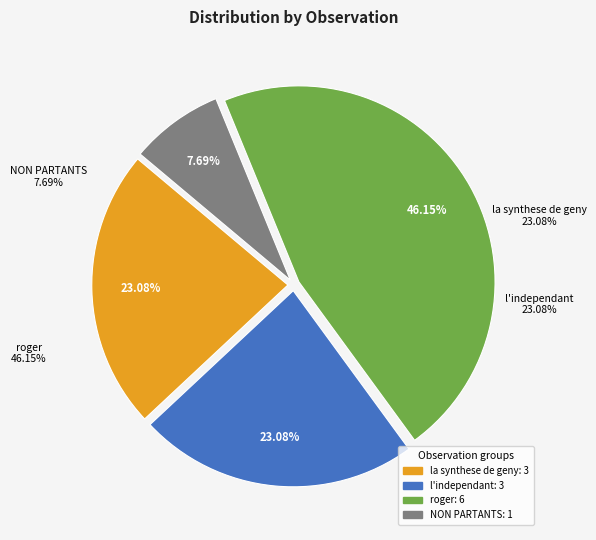

What percentage is the l'independant slice, to the nearest percent?

23%